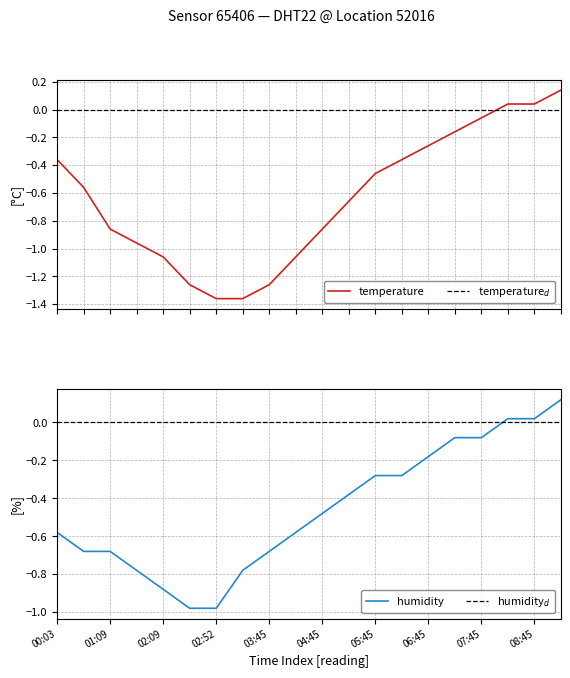

What is the maximum value shown in the chart?

0.1